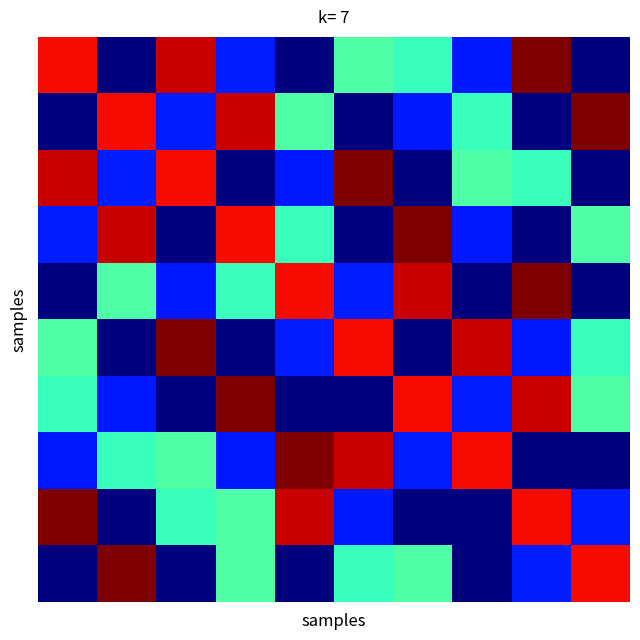

Count the number of data series in this chart.

10